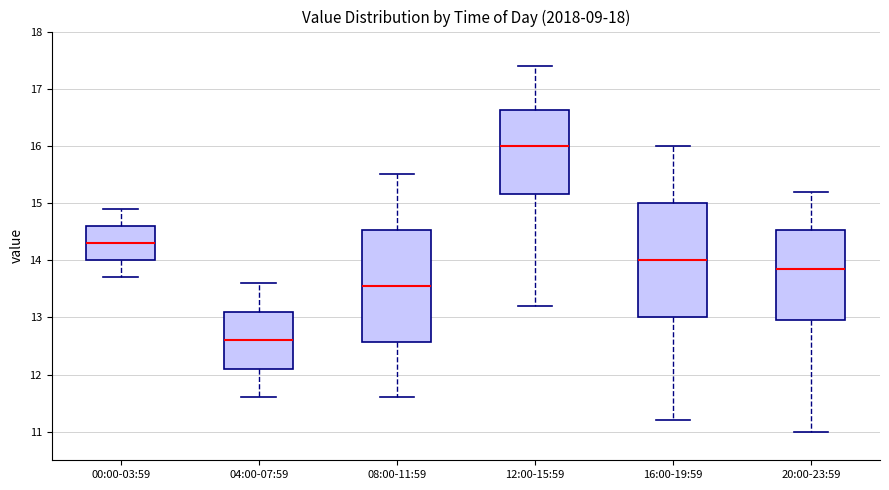

Reading left to right, read every box against the y-axis: the position of its median line, the range the box covers, and the ends of its whiskers. The values are not printed on the chart, so give them approximately, as read against the axis.

00:00-03:59: median 14.3, box 14.0 to 14.6, whiskers 13.7 to 14.9
04:00-07:59: median 12.6, box 12.1 to 13.1, whiskers 11.6 to 13.6
08:00-11:59: median 13.6, box 12.6 to 14.5, whiskers 11.6 to 15.5
12:00-15:59: median 16.0, box 15.2 to 16.6, whiskers 13.2 to 17.4
16:00-19:59: median 14.0, box 13.0 to 15.0, whiskers 11.2 to 16.0
20:00-23:59: median 13.9, box 13.0 to 14.5, whiskers 11.0 to 15.2